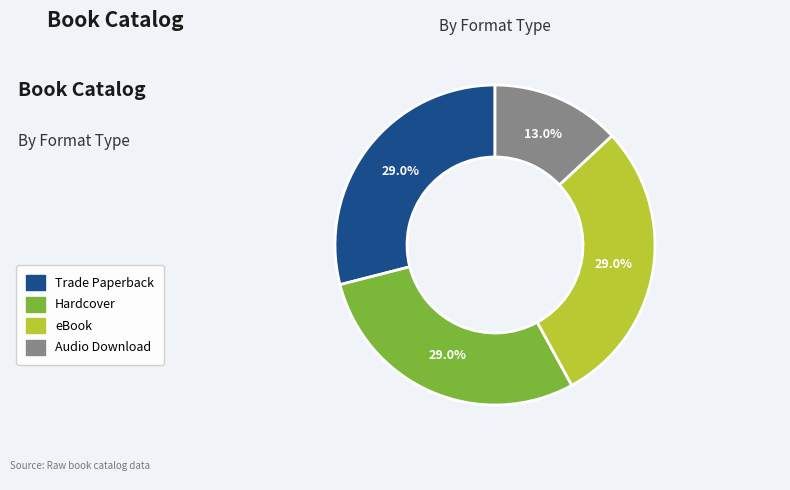

Does any single category account for the majority?

No